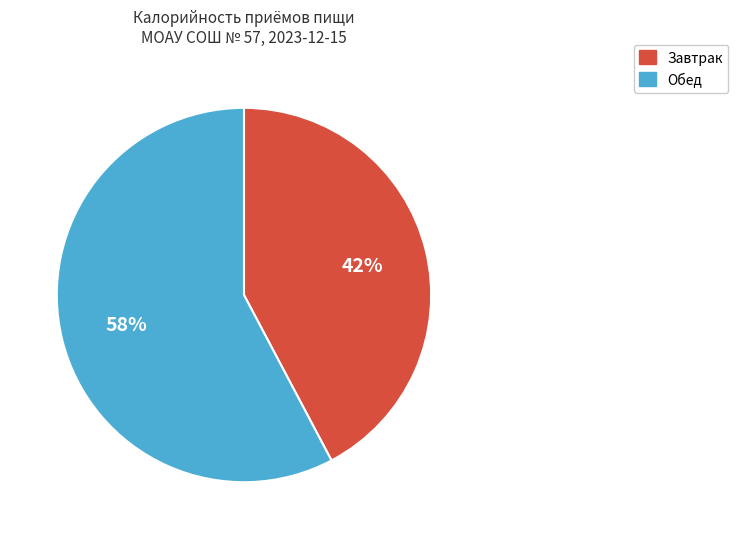

To the nearest percent, what is the combined percentage of Обед and Завтрак?

100%